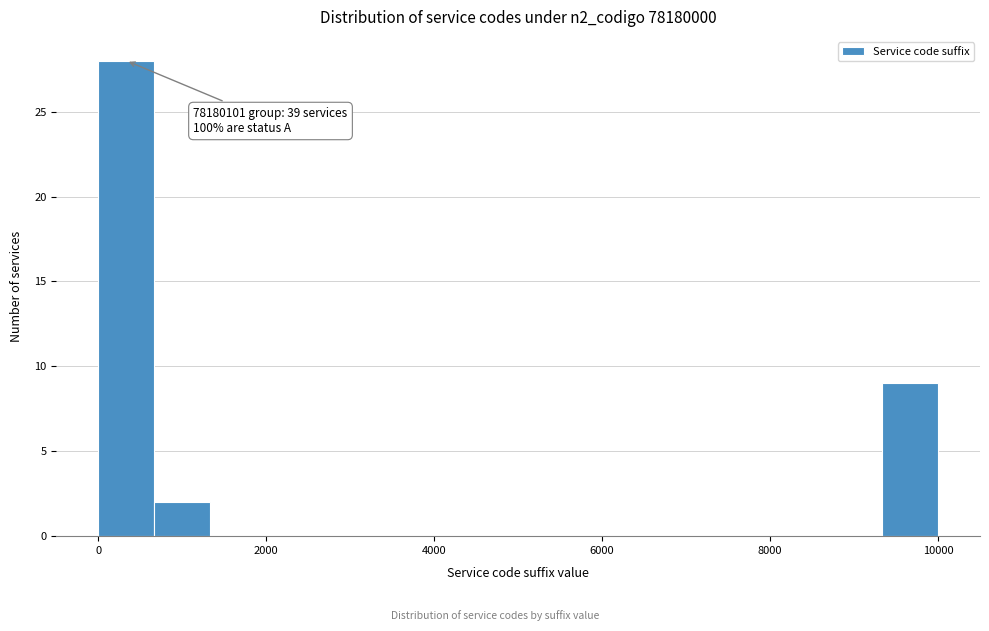

Read against the x-axis, roughly where is the centre of the tallest bar?

400